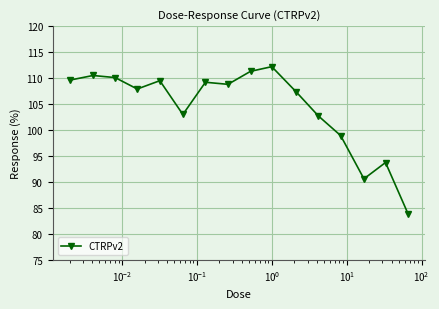

True or false: the data has more than 1 interior local peaks.

True